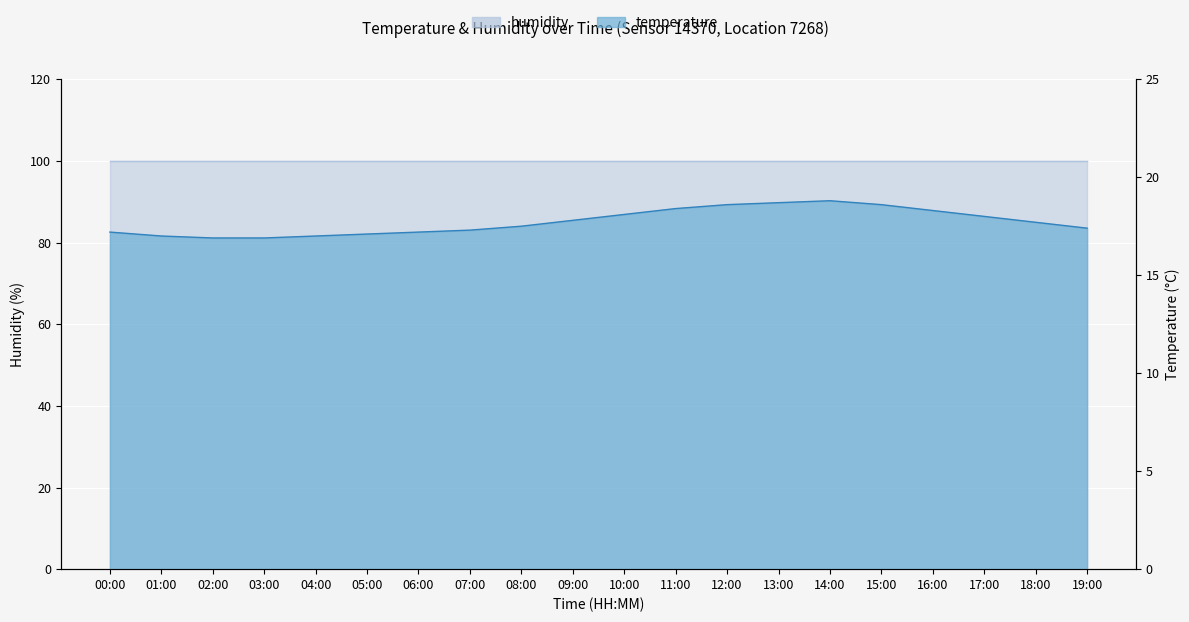

Read the value at 19:00.

17.4